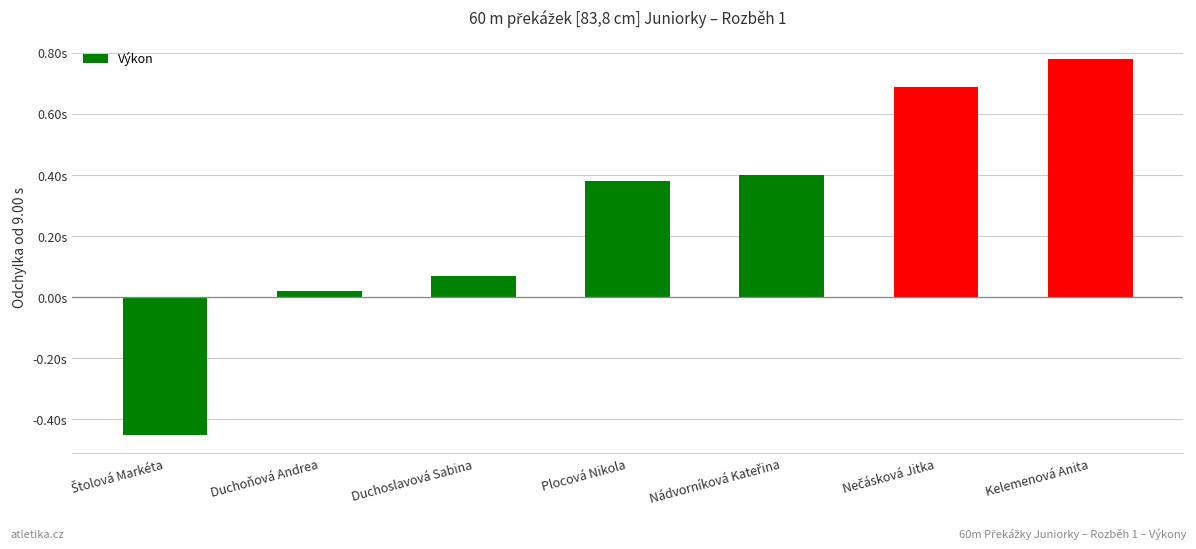

True or false: the data shows -0.7 at Štolová Markéta.

False